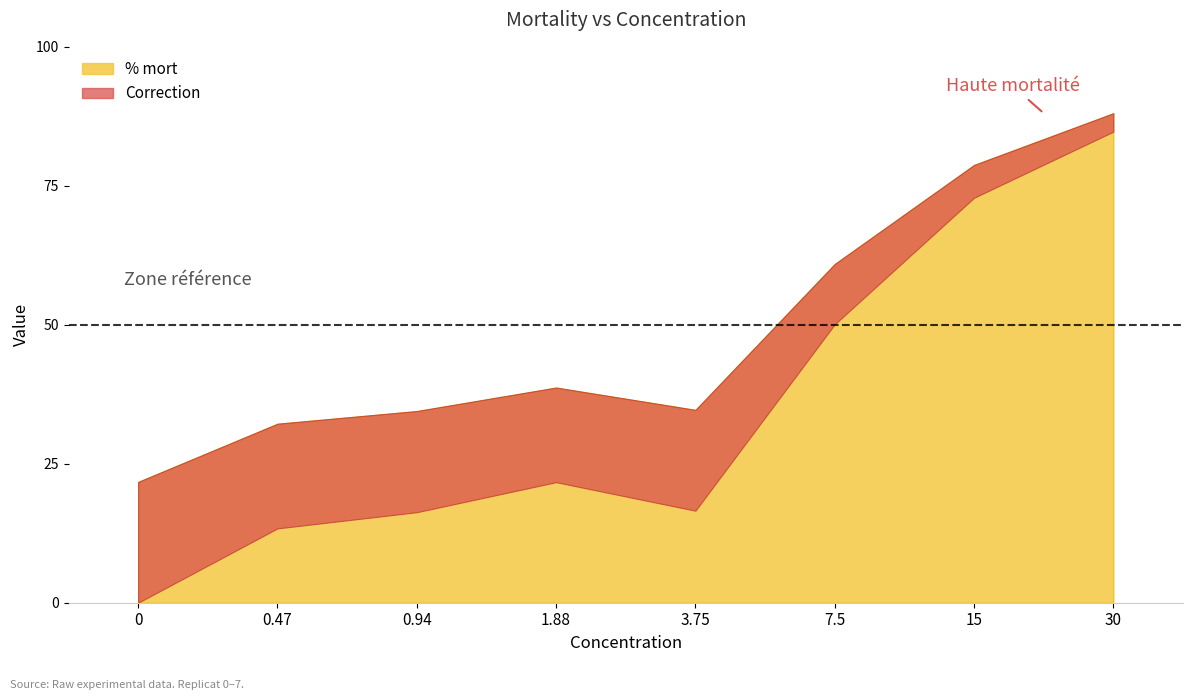

Count the number of categories in the chart.

8